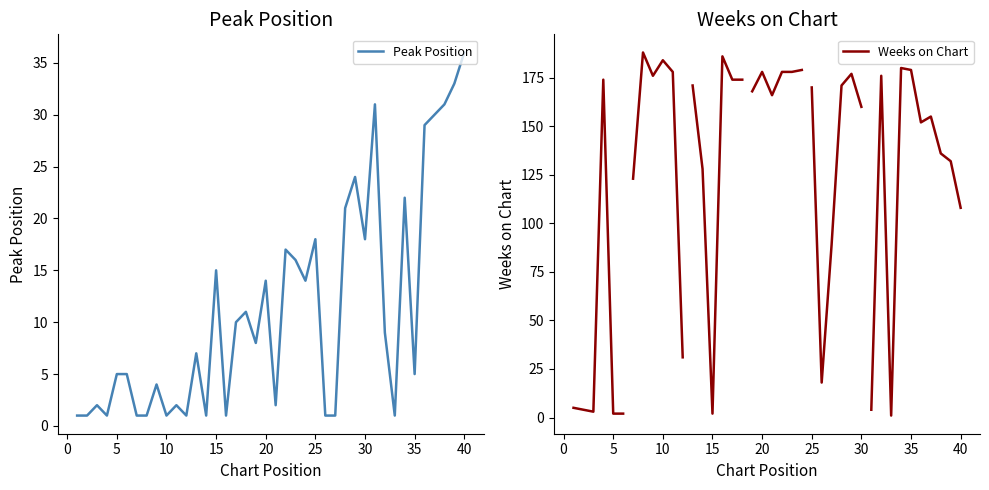

Reading left to right, extract all data points from this chart.

1	1	2	1	5	5	1	1	4	1	2	1	7	1	15	1	10	11	8	14	2	17	16	14	18	1	1	21	24	18	31	9	1	22	5	29	30	31	33	36